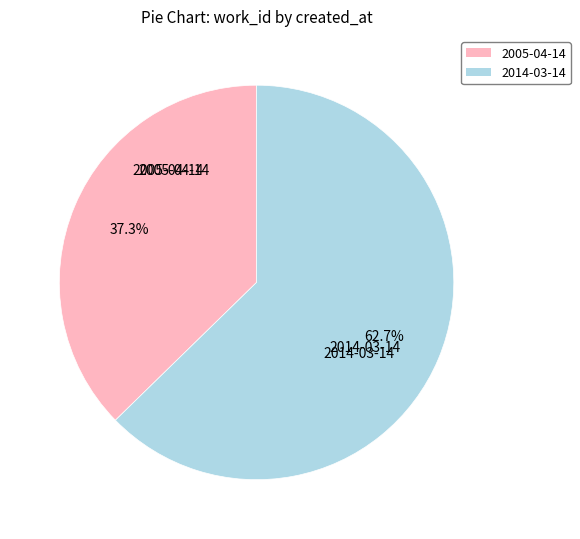

Rank the categories by value from highest to lowest.

2014-03-14, 2005-04-14